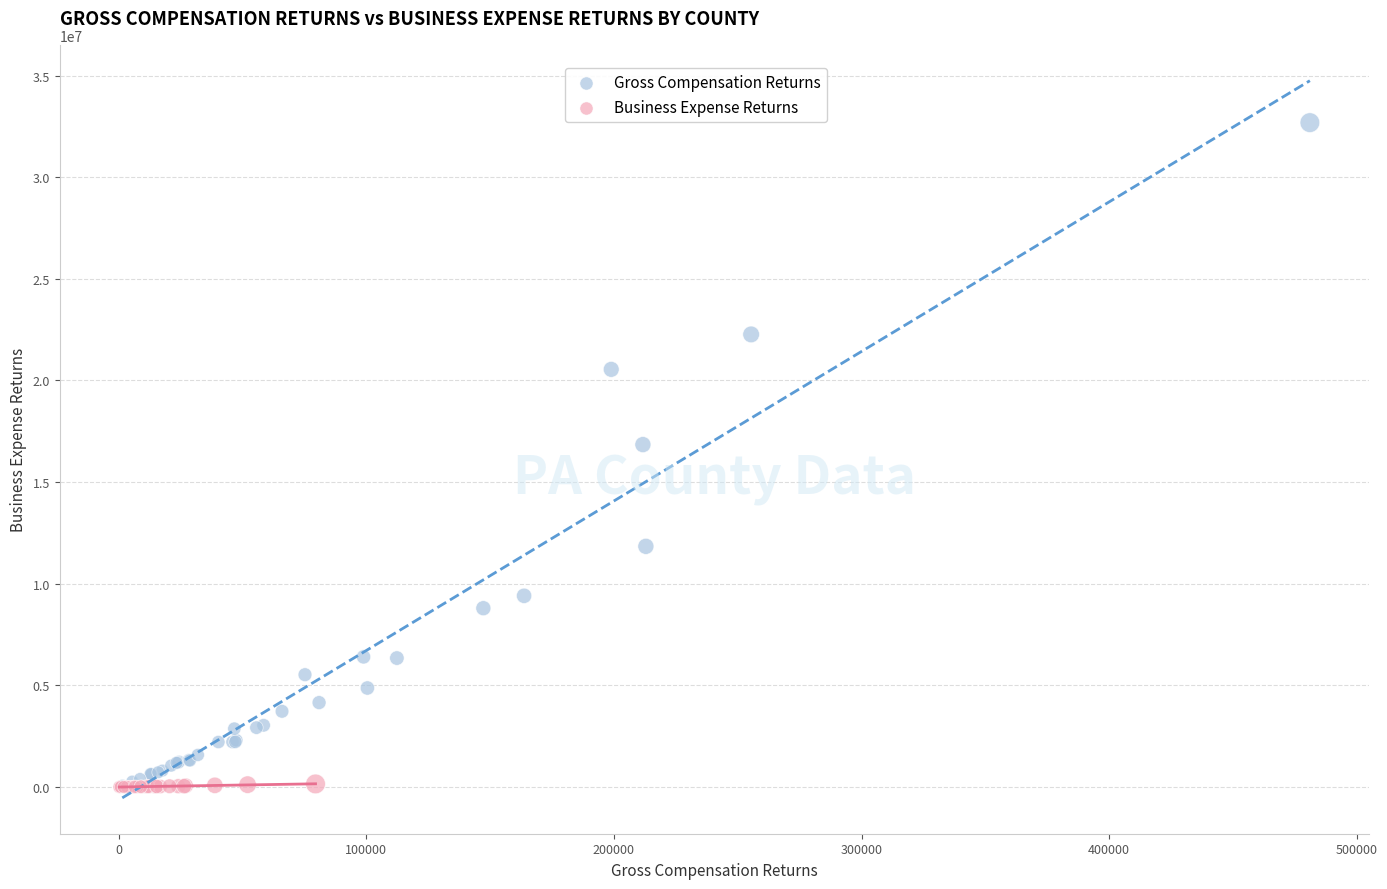

Which series reaches the maximum Y coordinate?

Gross Compensation Returns